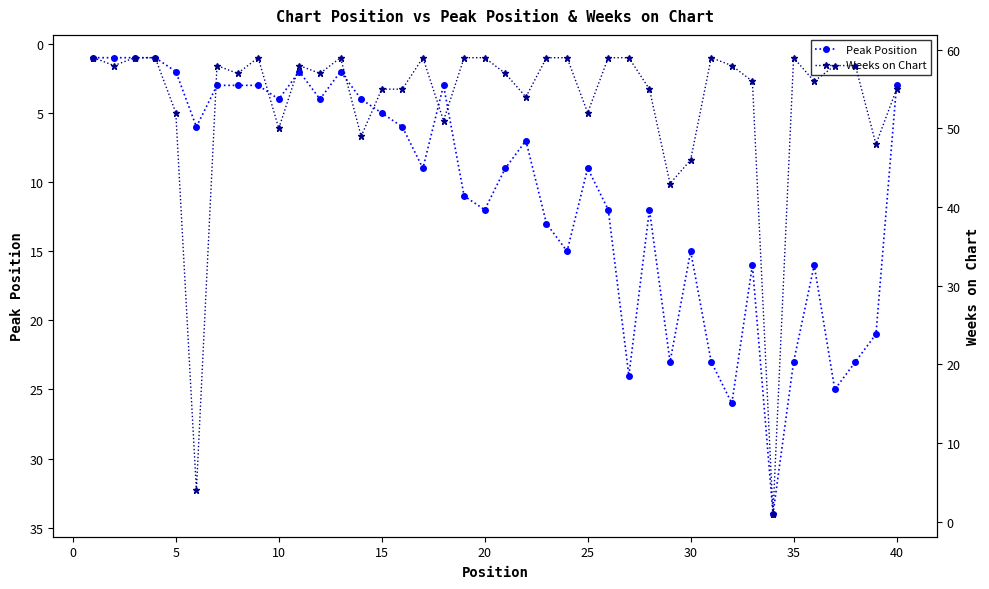

How many values in the Peak Position series are below 9?

19